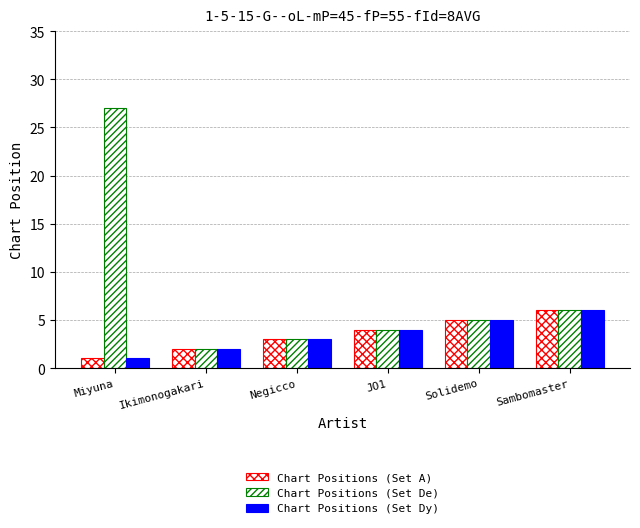

What is the difference between the maximum and minimum values in the Chart Positions (Set Dy) series?

5